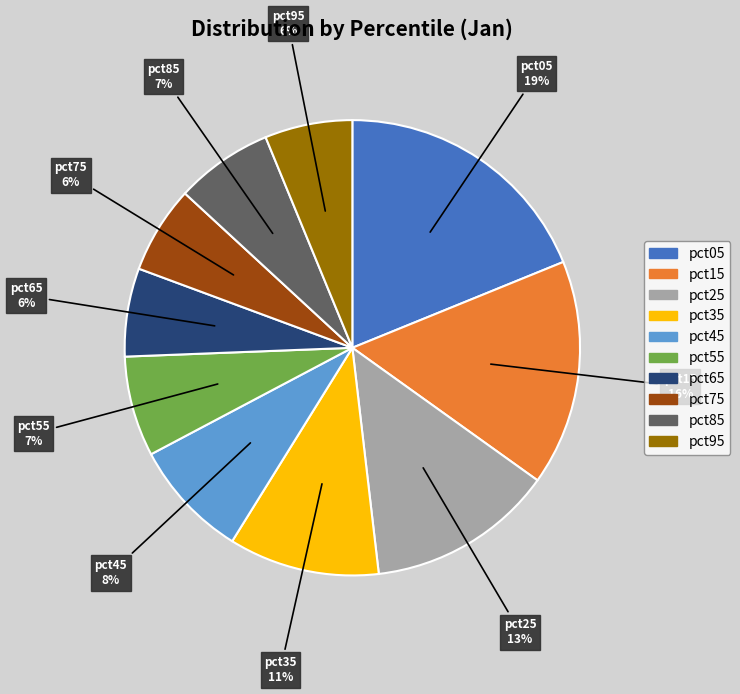

What is the largest slice in the pie chart?

pct05